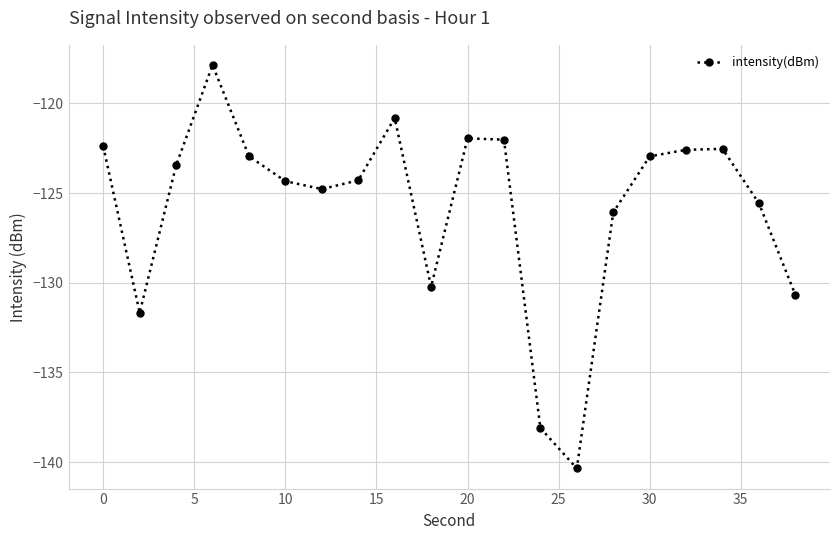

True or false: there are more than 0 points higher than both neighbors.

True